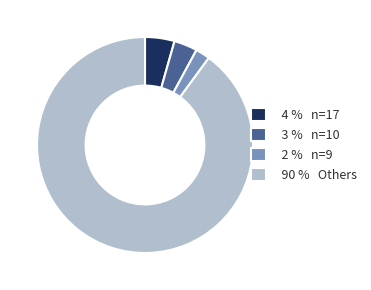

Which category accounts for the majority?

90 % Others